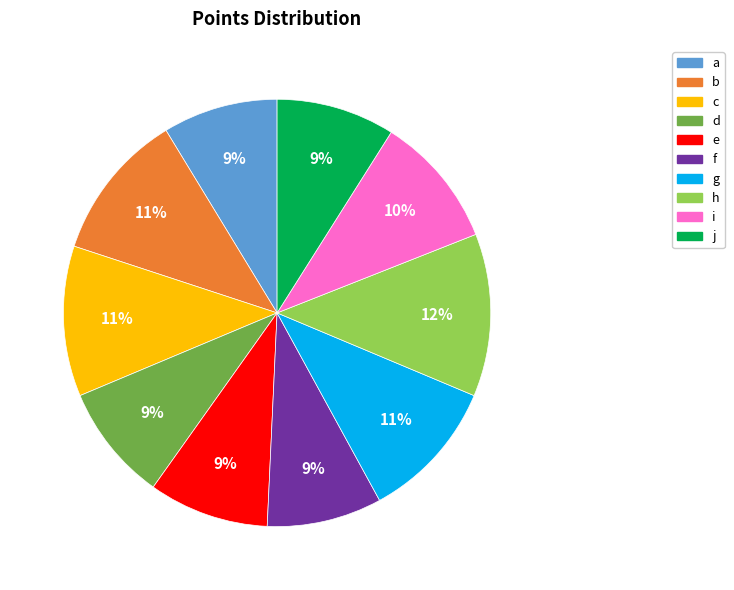

Combined, do d and e account for over 50%?

No